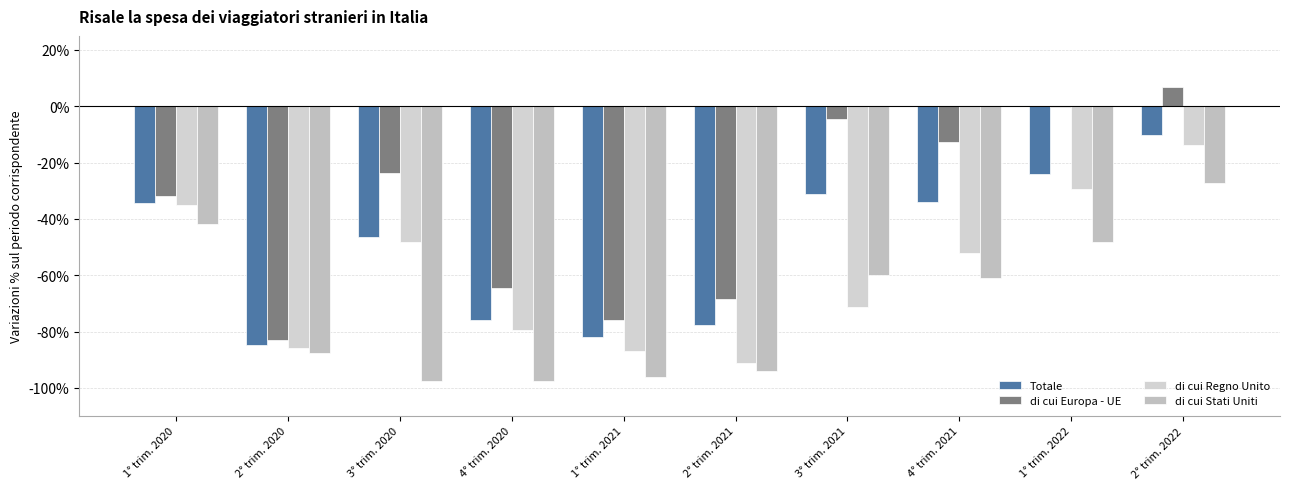

Are the bars horizontal?

No